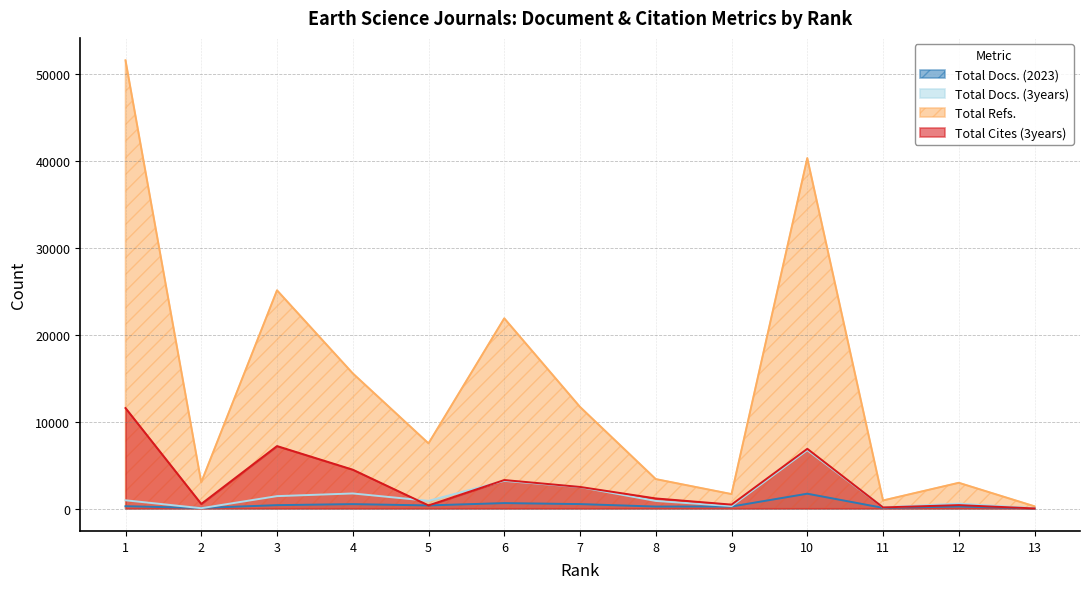

At which category does Total Cites (3years) reach its first local peak?

3